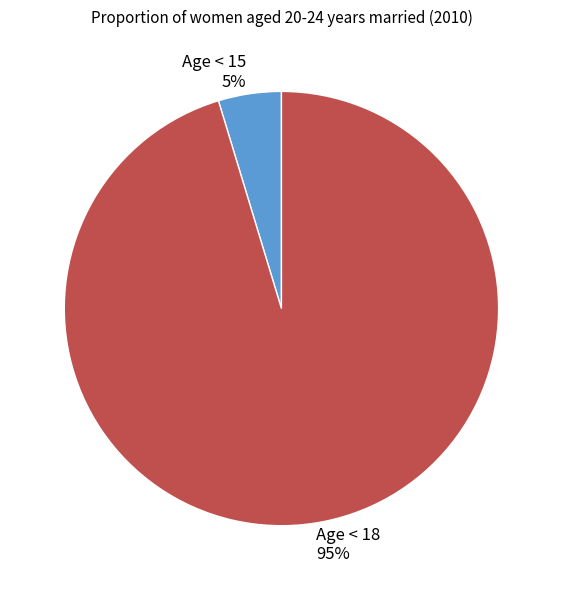

Is there a majority slice in this chart?

Yes